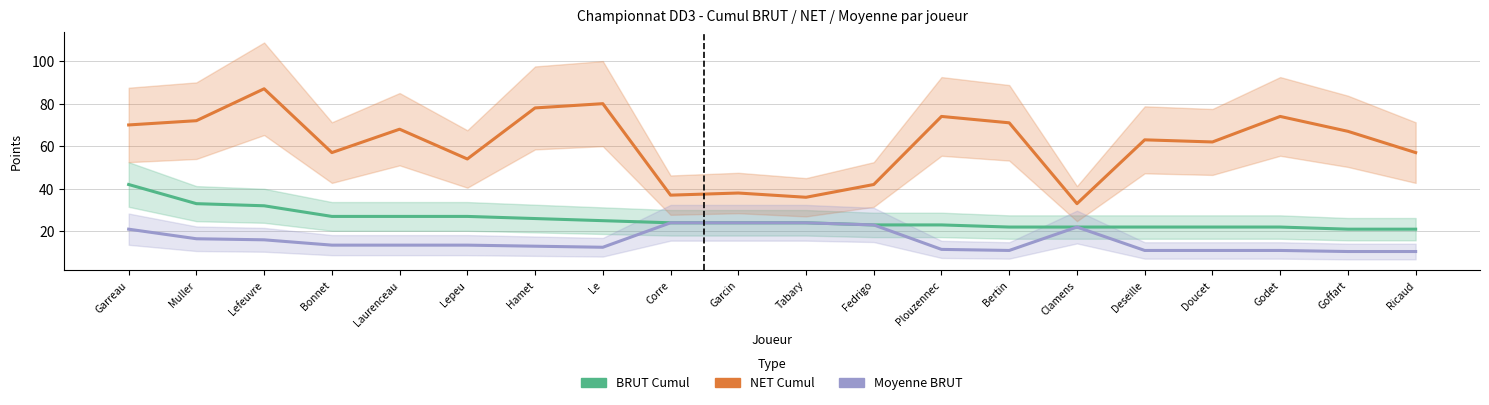

Which series has the largest total across all categories?

NET Cumul